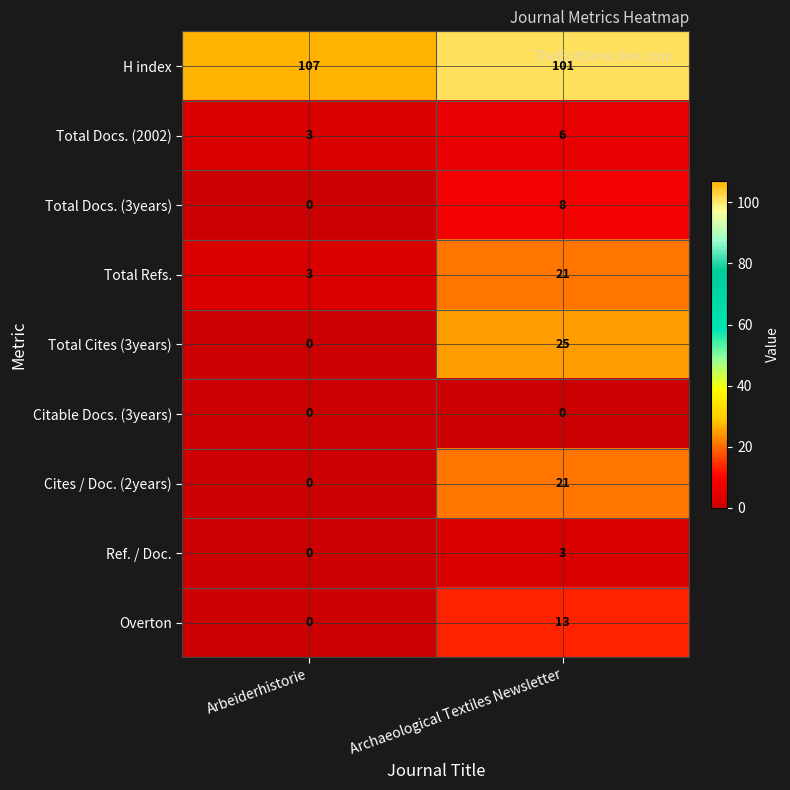

What is the highest value of the Ref. / Doc. series?

3